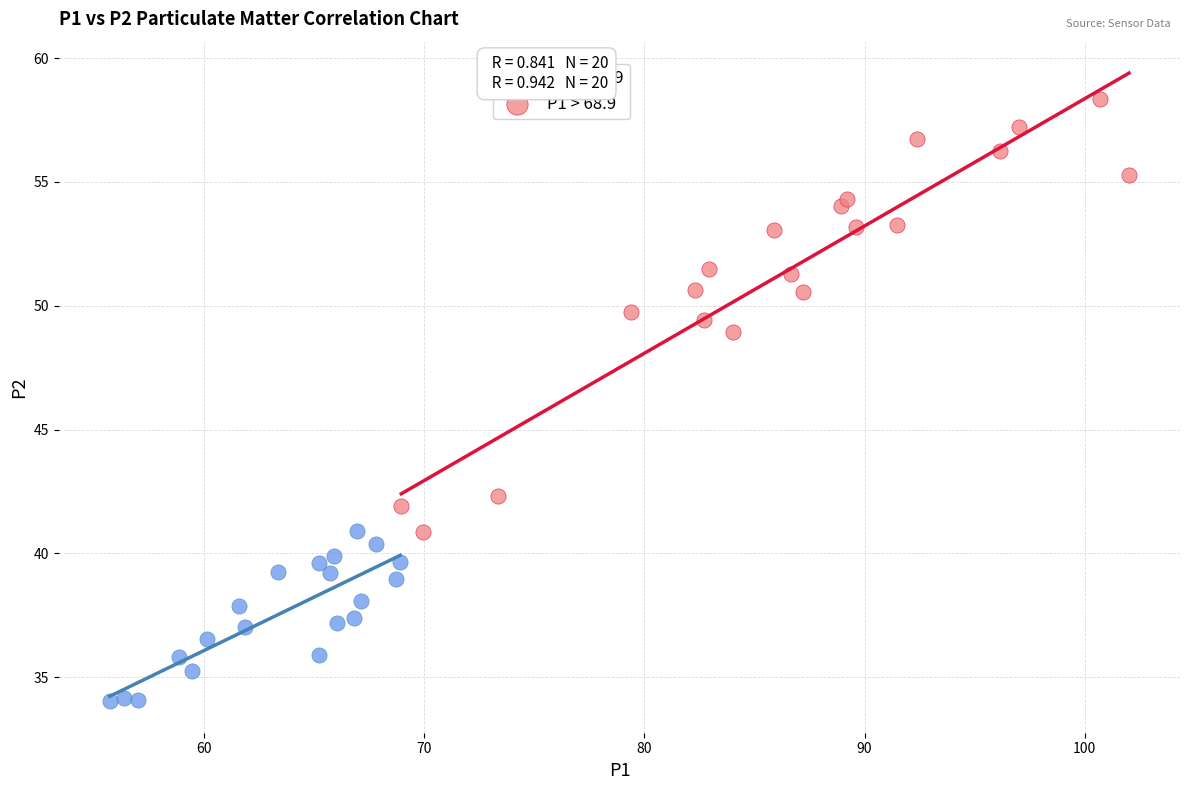

Which series has the largest Y range (max minus min)?

P1 > 68.9